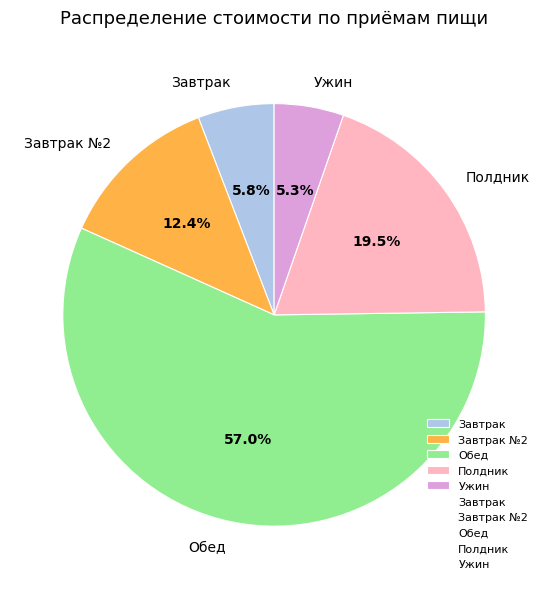

Between Полдник and Ужин, which is larger?

Полдник